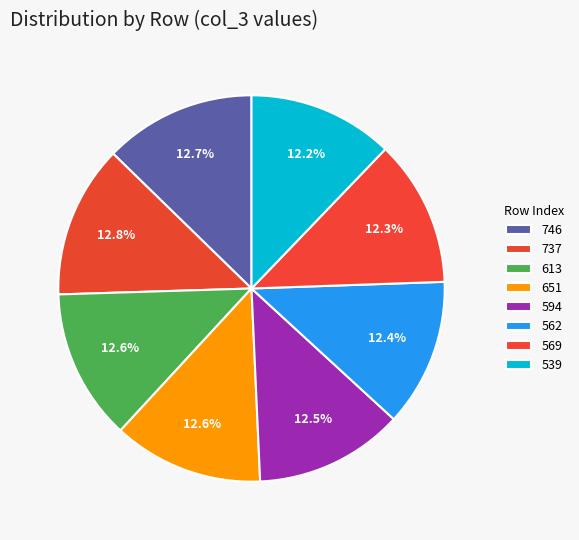

True or false: 569 accounts for 18% of the total.

False